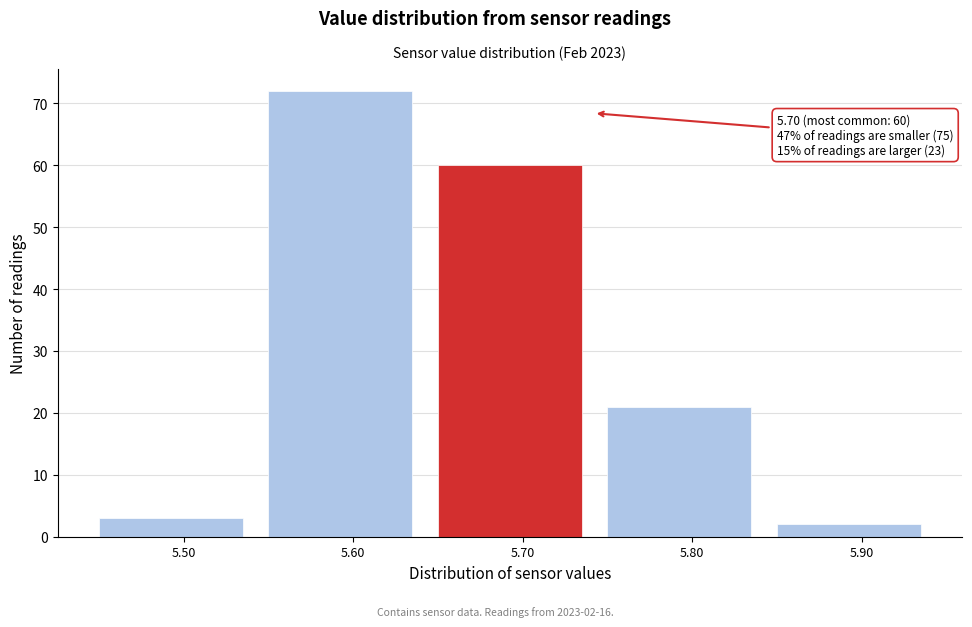

Which range on the x-axis has the tallest bar?

5.55 to 5.65